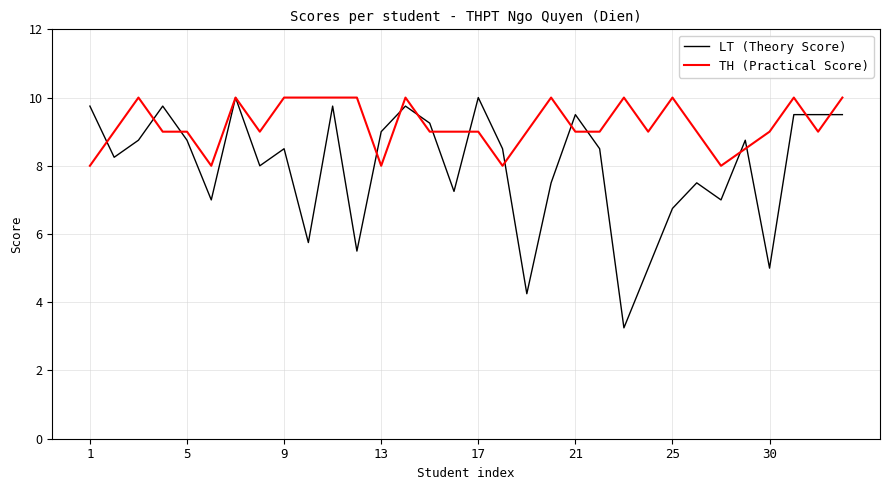

What are all the series names shown in the legend?

LT (Theory Score), TH (Practical Score)